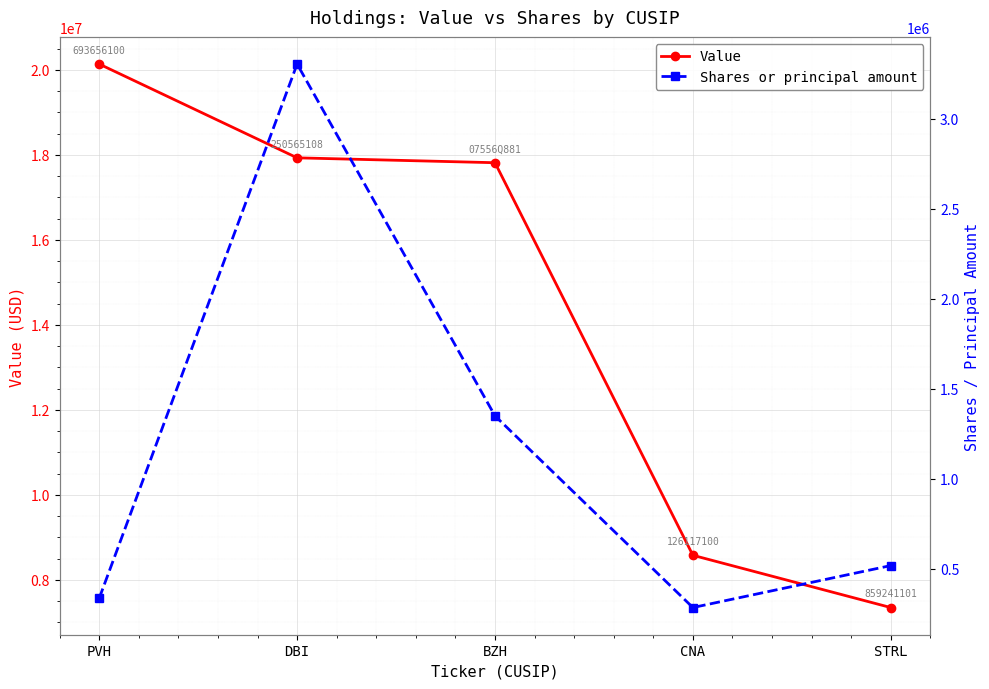

Which has a higher value, PVH or STRL?

PVH